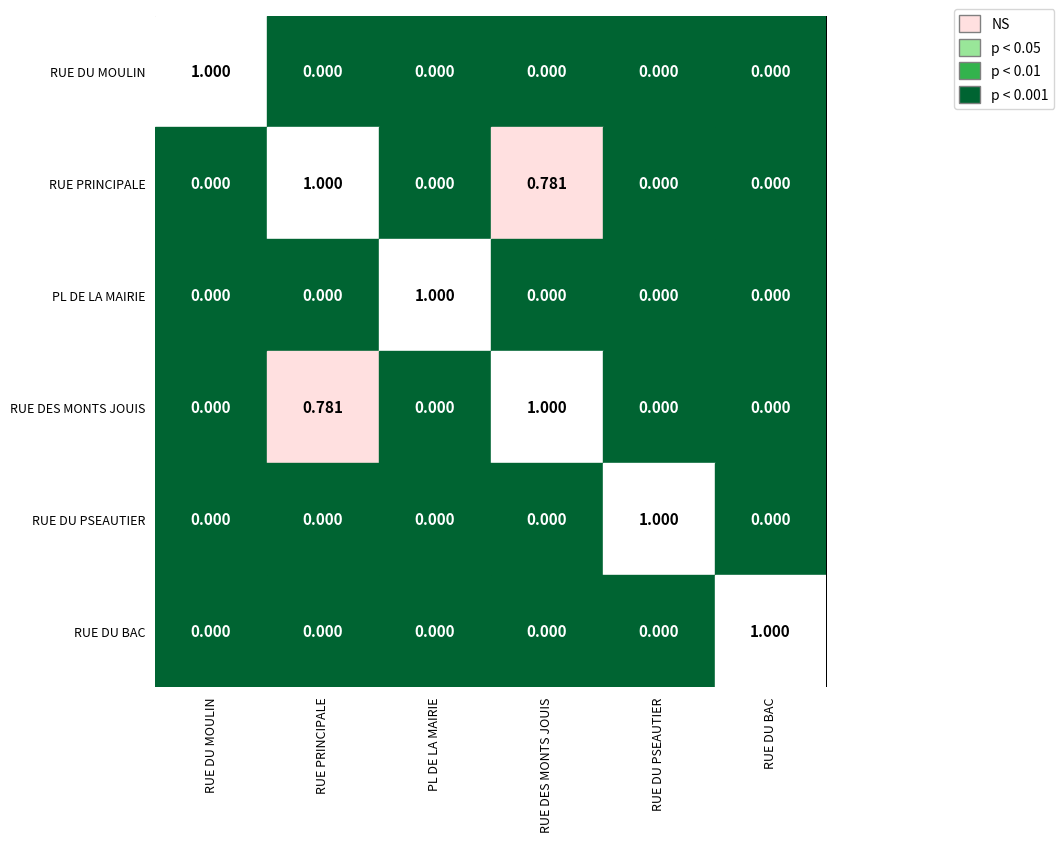

What is the maximum value for RUE PRINCIPALE?

1.0